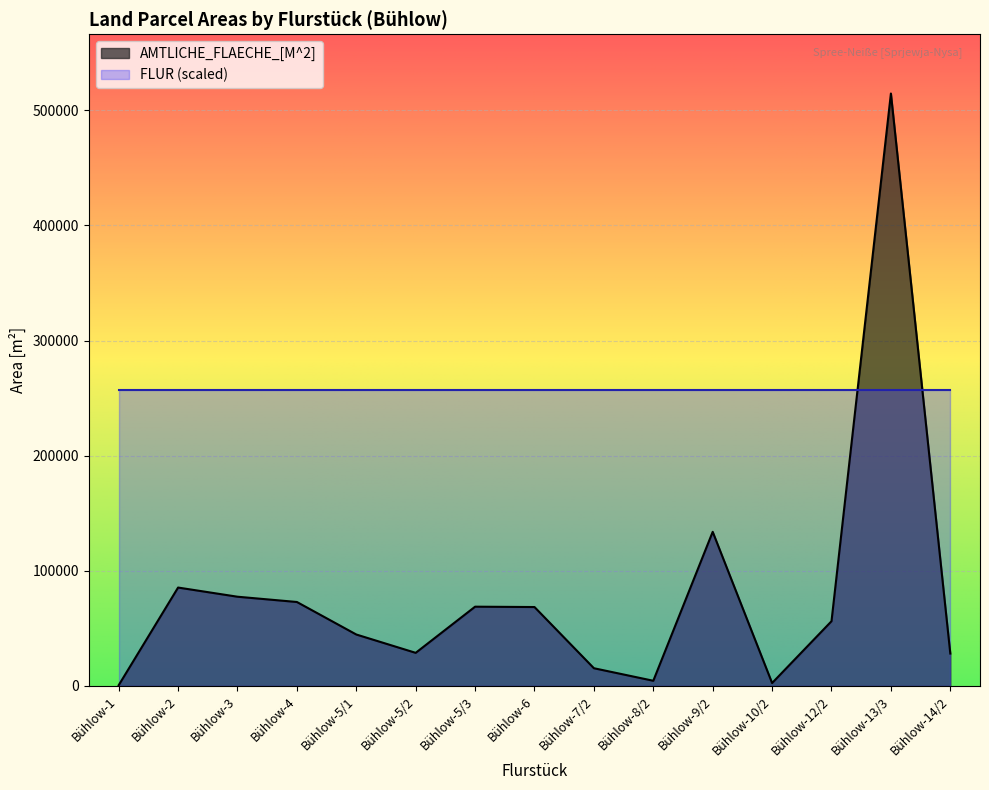

What is the smallest value displayed?

560.0